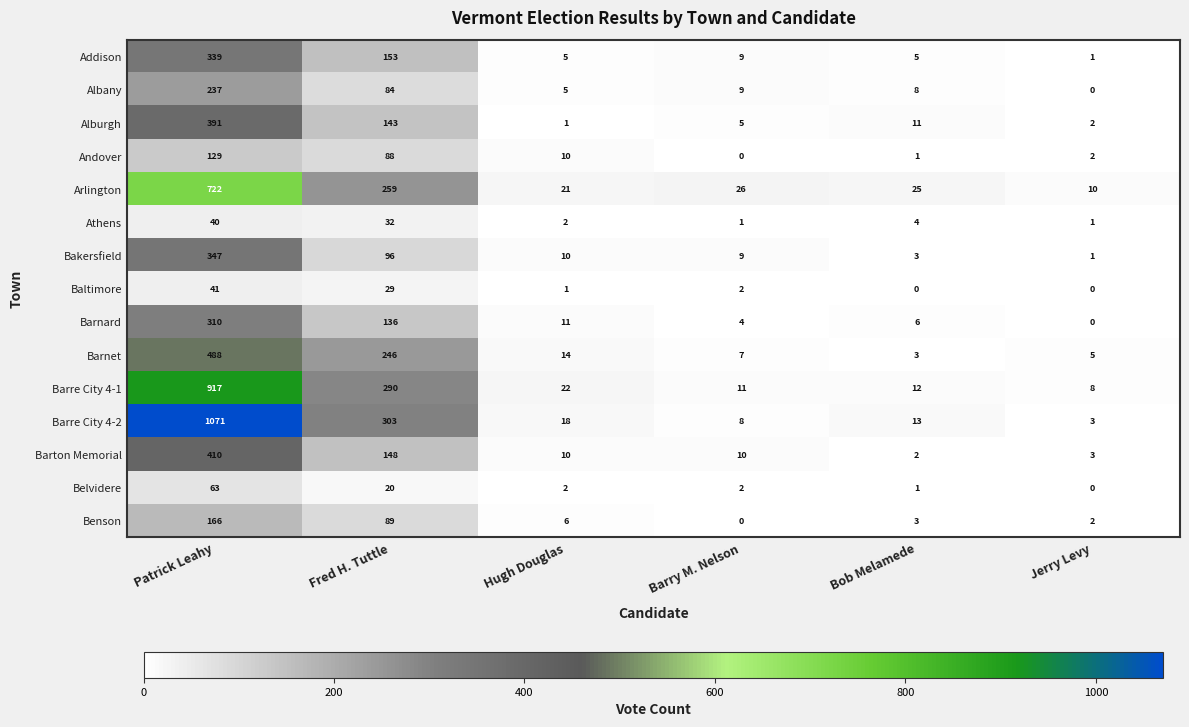

At which category is the sum across all series the highest?

Patrick Leahy